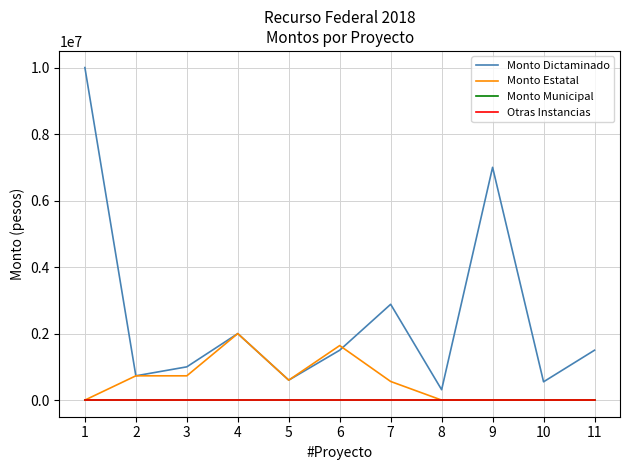

True or false: Monto Municipal and Monto Dictaminado intersect in this chart.

False